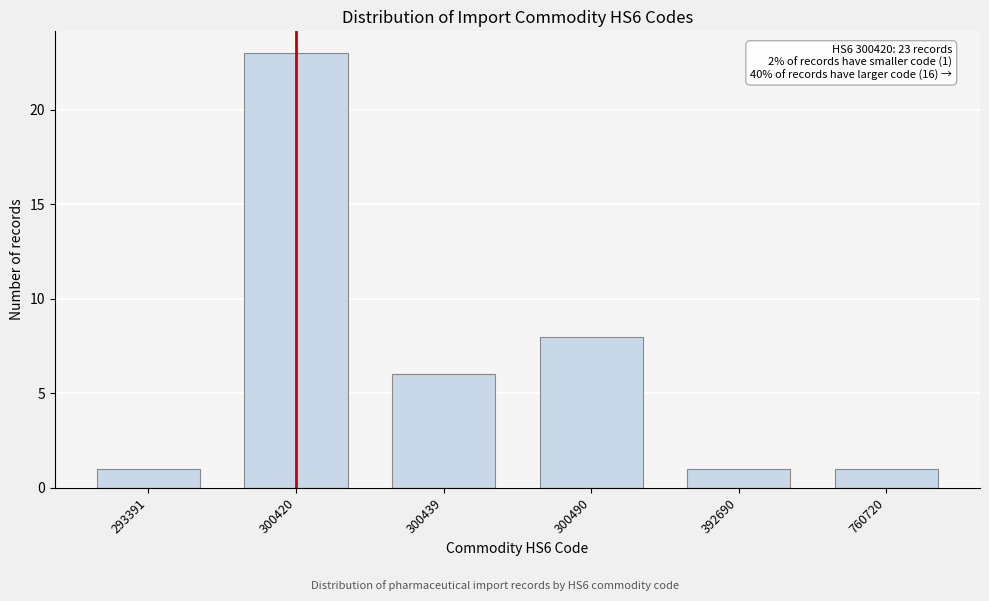

Reading right to left, list all the values displayed in this chart.

1	1	8	6	23	1